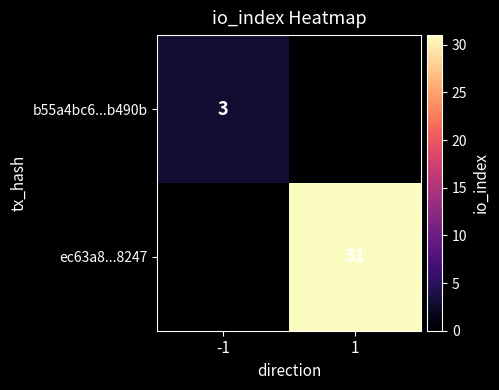

True or false: b55a4bc6...b490b has a value of 4 at -1.

False